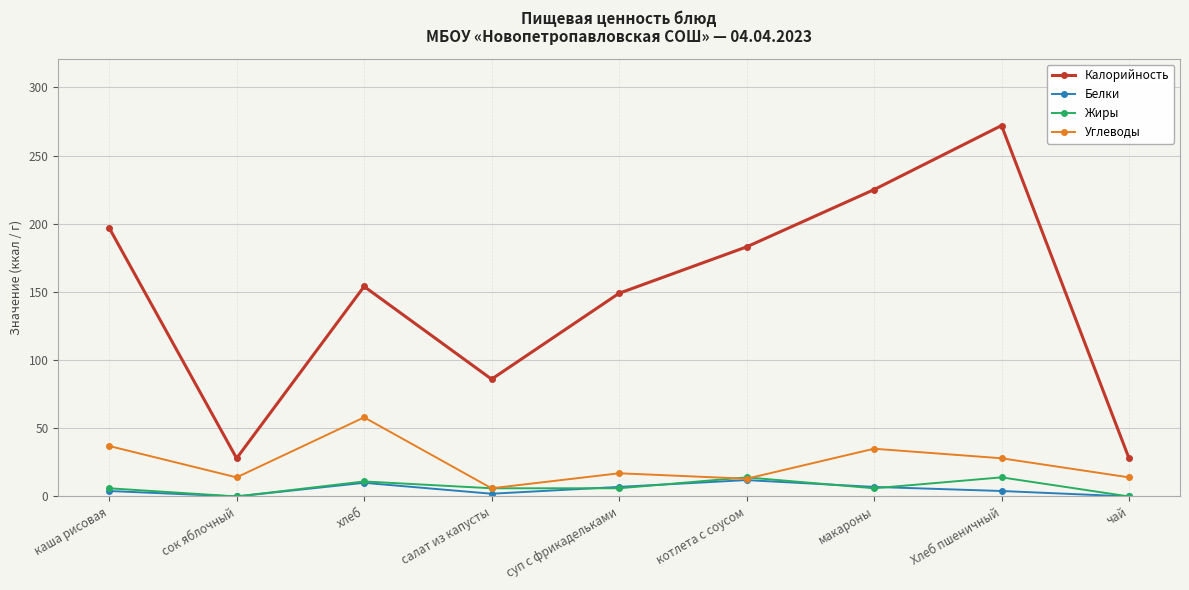

Which category has the highest value in the Углеводы series?

хлеб